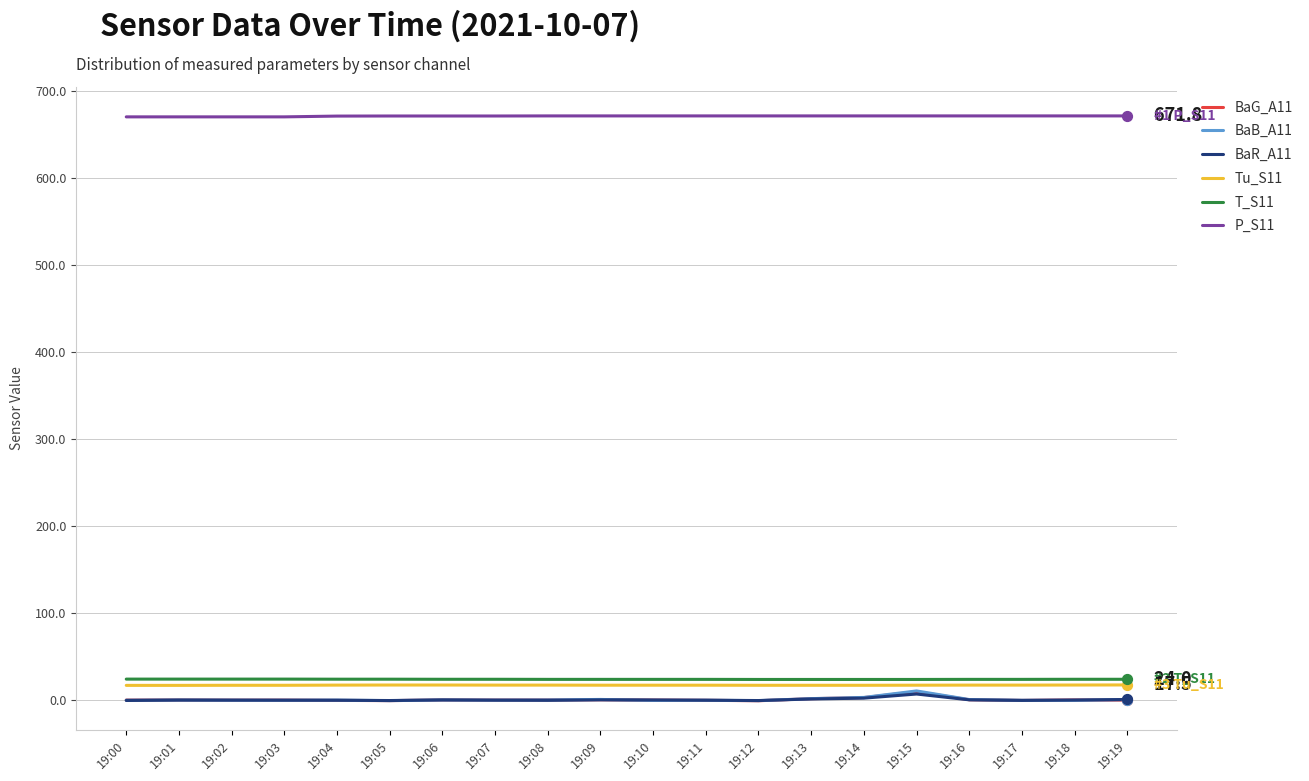

What is the total value across all series at 19:02?

711.9